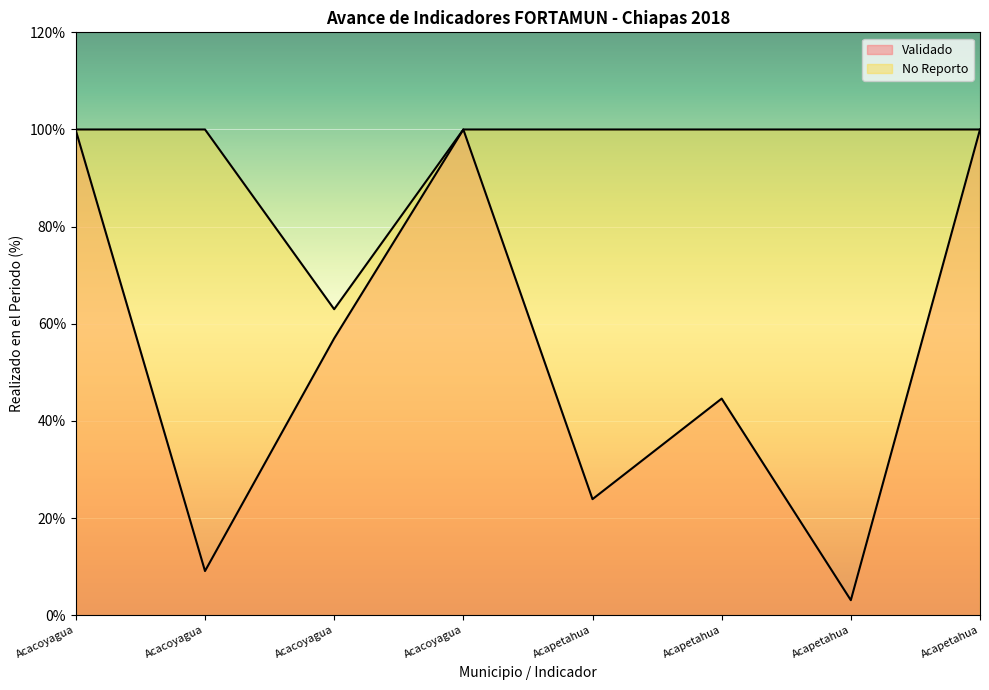

True or false: Validado and No Reporto intersect in this chart.

False